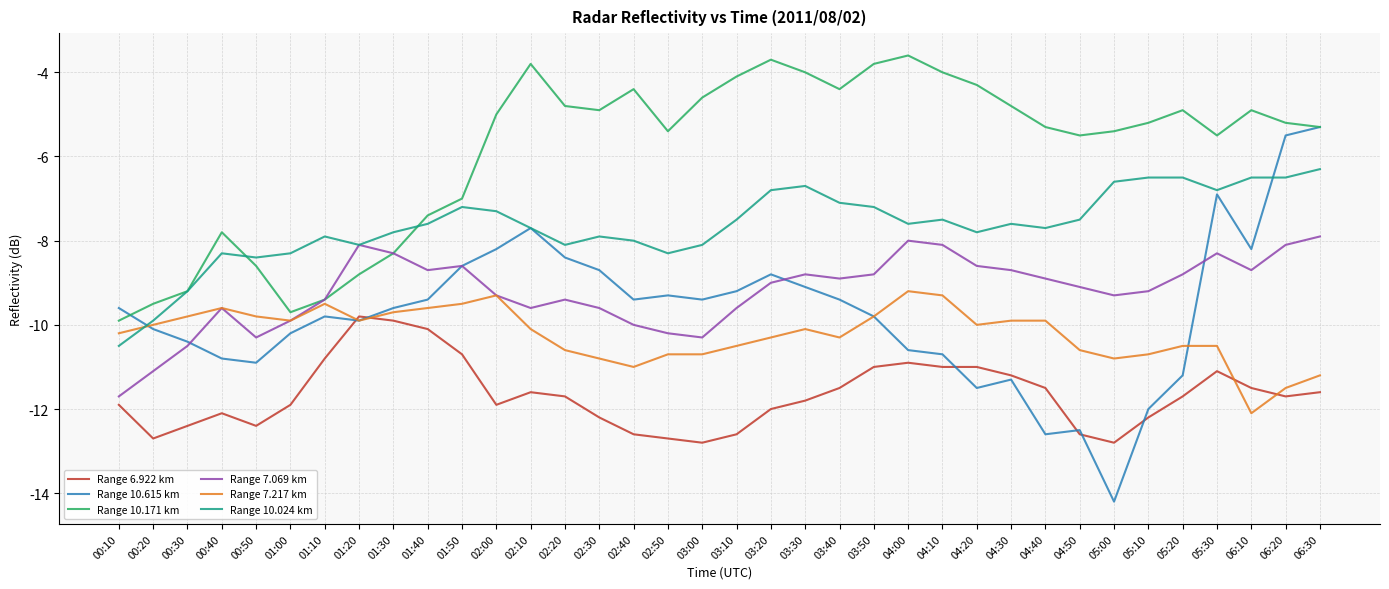

True or false: Range 6.922 km and Range 7.069 km intersect in this chart.

False